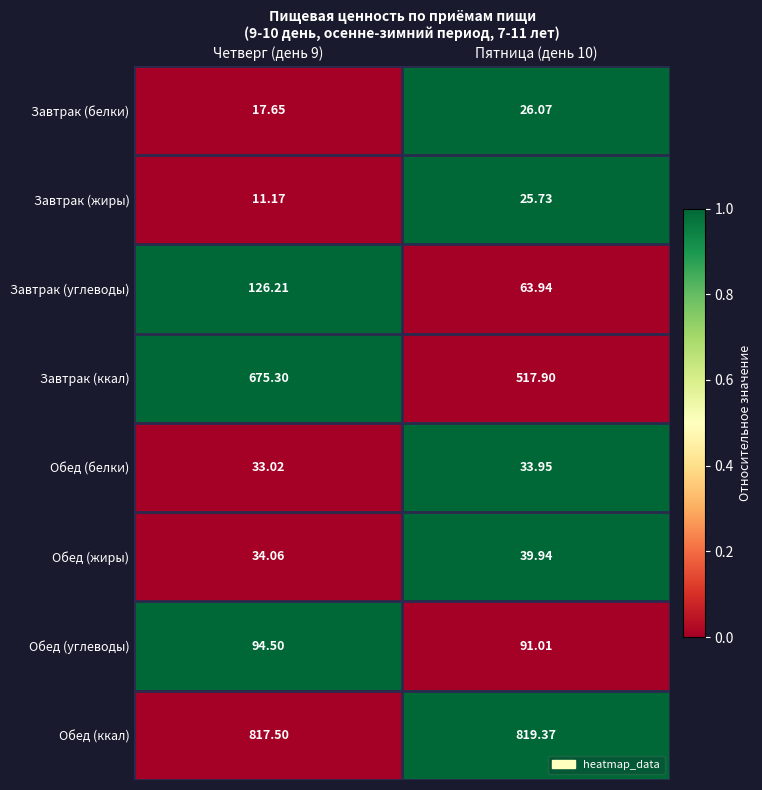

Count the number of categories in the chart.

2